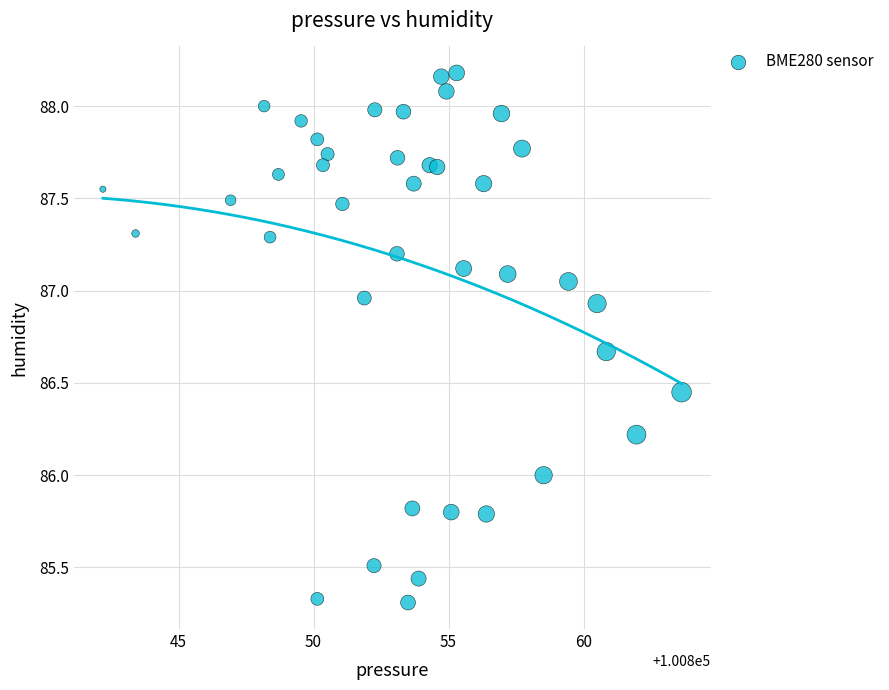

What is the range of Y values (max minus min)?

2.9